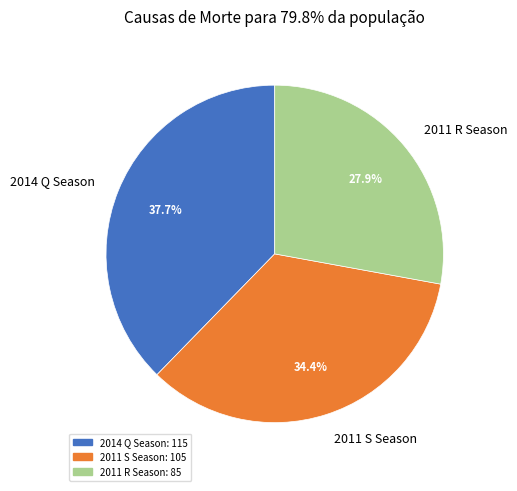

What percentage is NOT represented by 2011 S Season?

65.6%